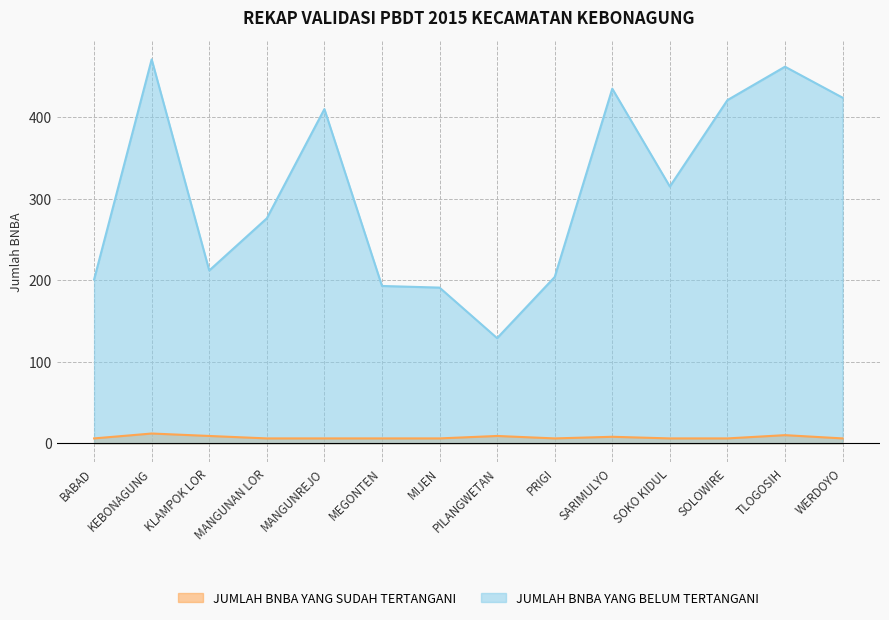

What are all the series names shown in the legend?

JUMLAH BNBA YANG SUDAH TERTANGANI, JUMLAH BNBA YANG BELUM TERTANGANI